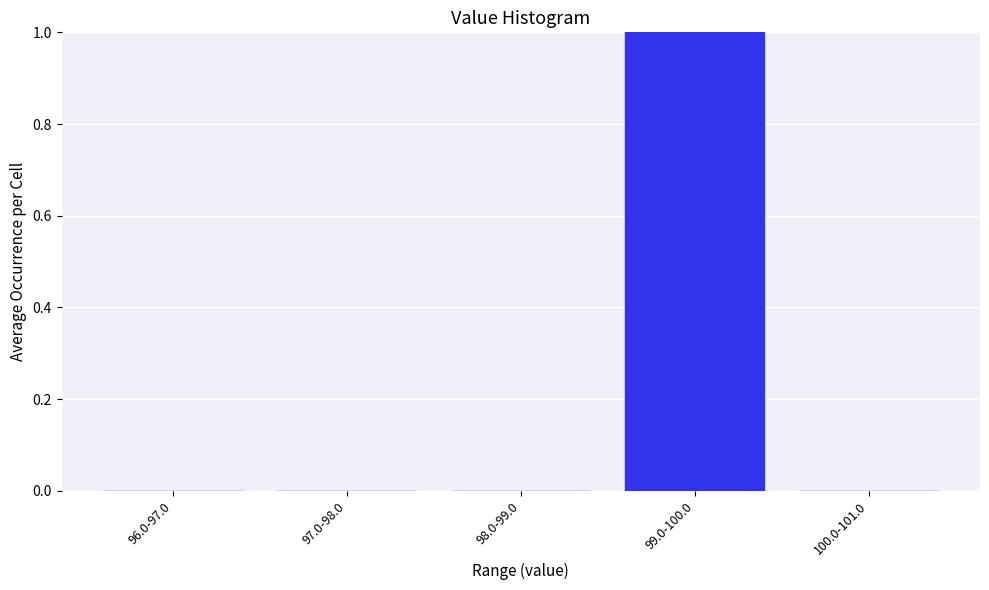

Reading right to left, extract all data points from this chart.

100.0-101.0=0	99.0-100.0=1	98.0-99.0=0	97.0-98.0=0	96.0-97.0=0